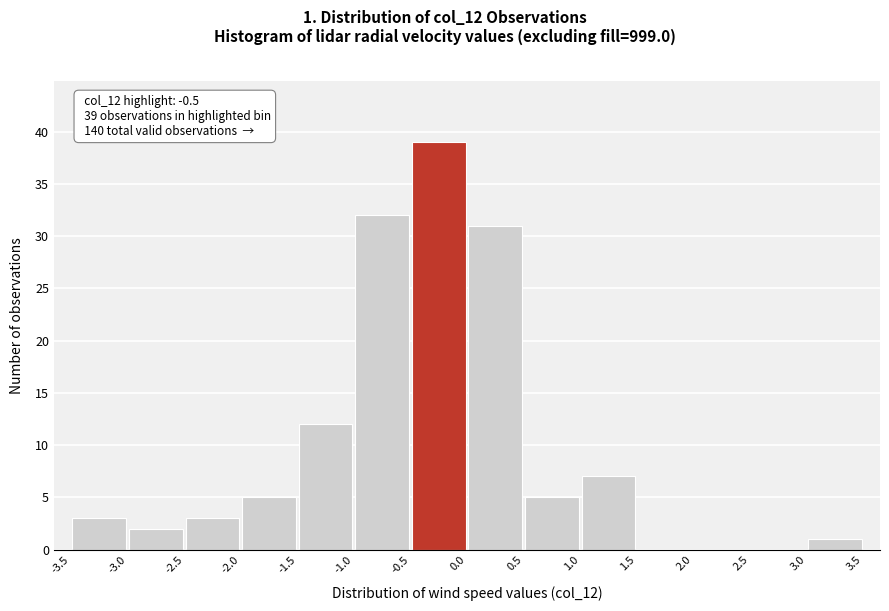

Over which range of the x-axis is the bar tallest?

-0.5 to 0.0